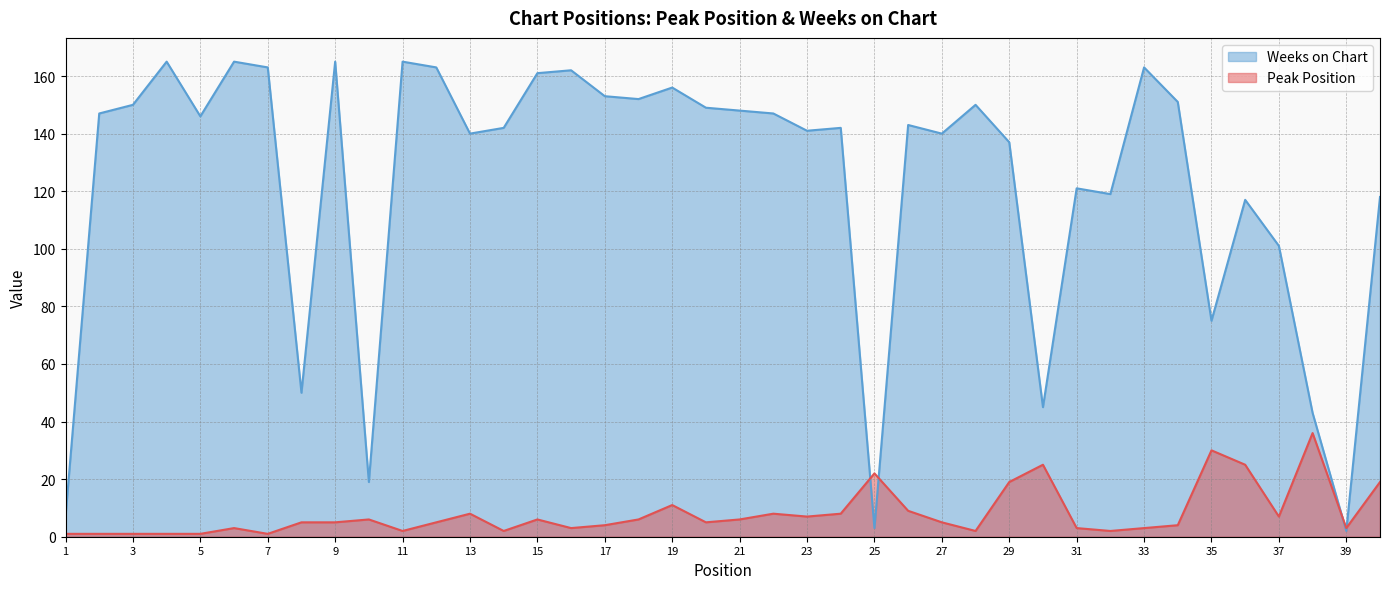

Does the chart display data point markers on the line(s)?

No